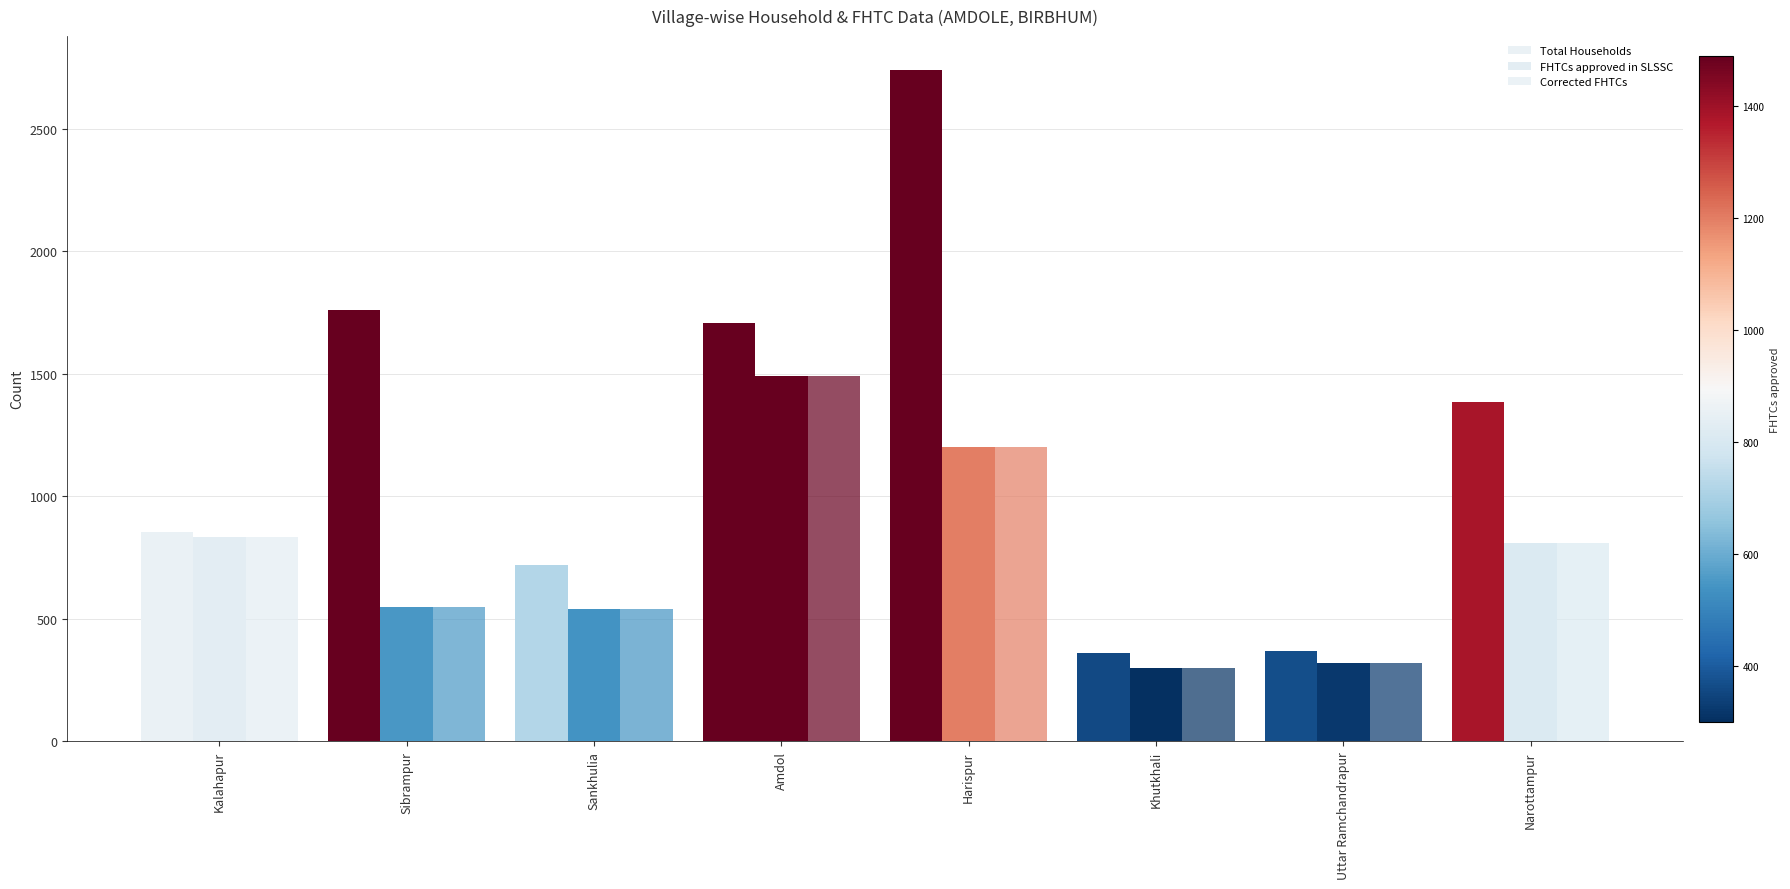

Which label corresponds to the largest value in the chart?

Harispur